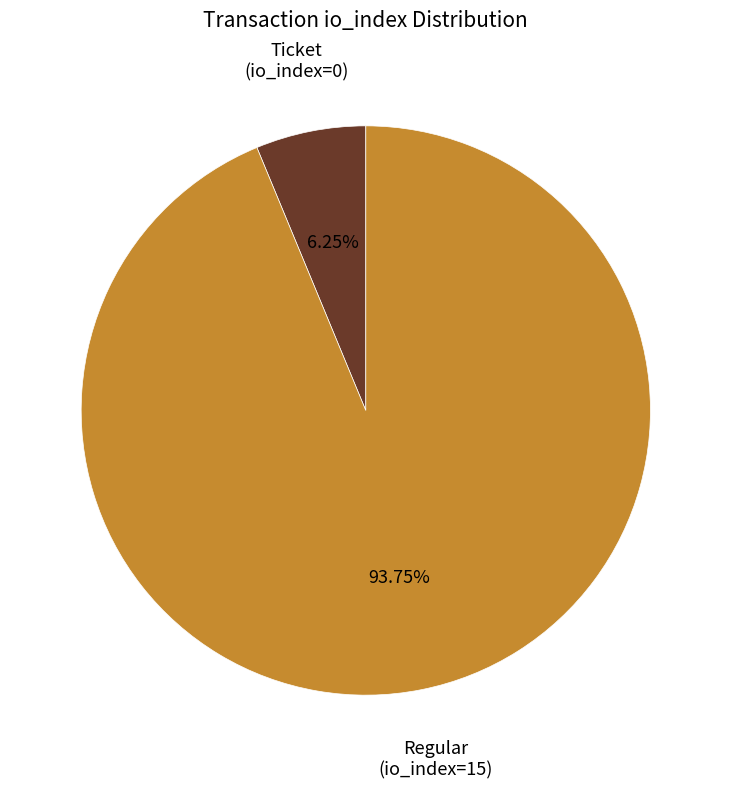

To the nearest percent, what is the average slice percentage?

50%